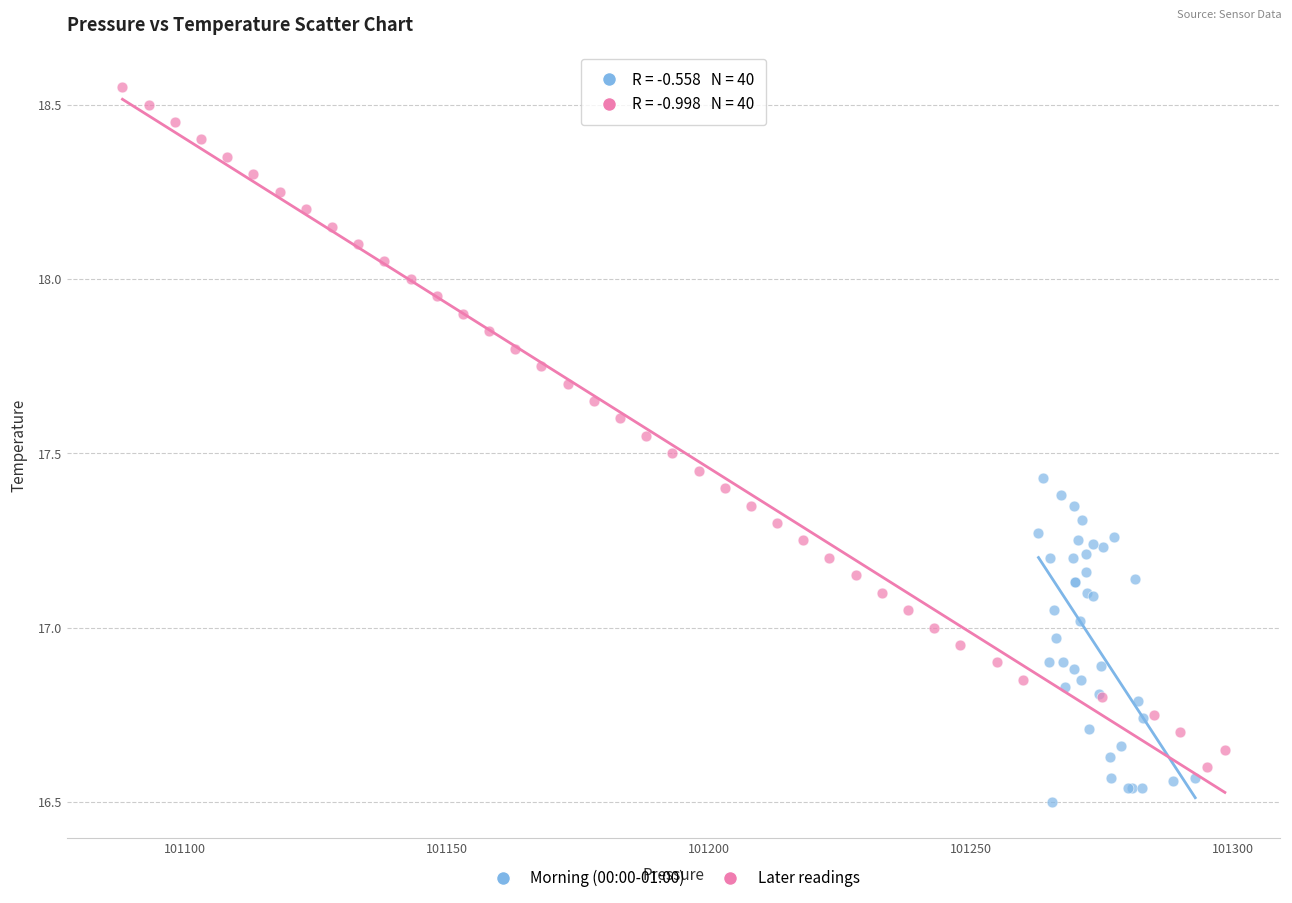

Which series has the largest Y range (max minus min)?

Later readings